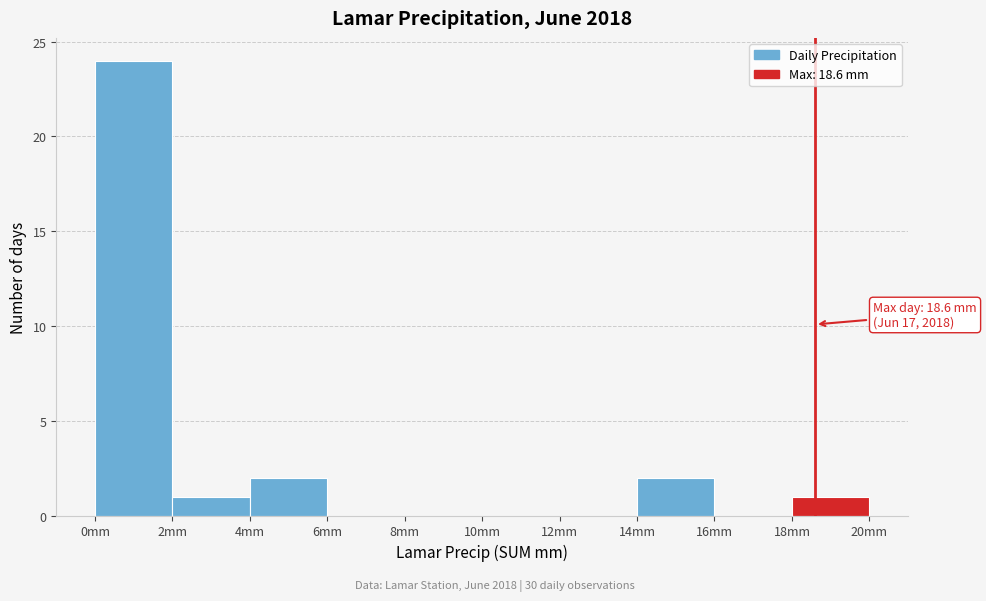

Which range on the x-axis has the tallest bar?

0 to 2